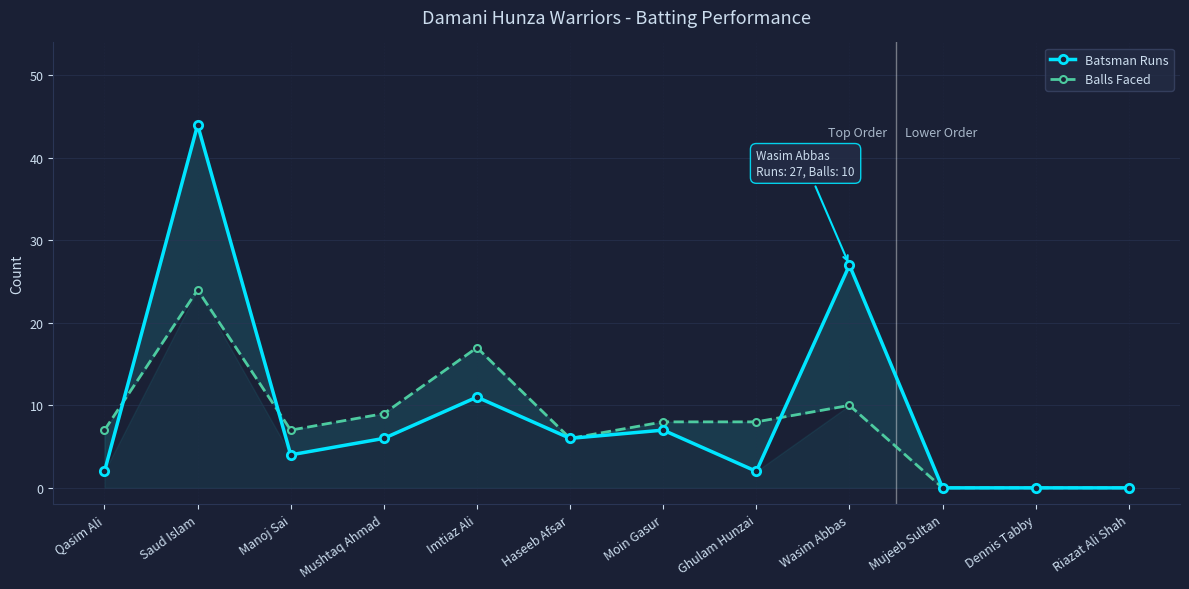

Reading left to right, what are all the values shown in this chart?

Batsman Runs: Qasim Ali=2	Saud Islam=44	Manoj Sai=4	Mushtaq Ahmad=6	Imtiaz Ali=11	Haseeb Afsar=6	Moin Gasur=7	Ghulam Hunzai=2	Wasim Abbas=27	Mujeeb Sultan=0	Dennis Tabby=0	Riazat Ali Shah=0
Balls Faced: Qasim Ali=7	Saud Islam=24	Manoj Sai=7	Mushtaq Ahmad=9	Imtiaz Ali=17	Haseeb Afsar=6	Moin Gasur=8	Ghulam Hunzai=8	Wasim Abbas=10	Mujeeb Sultan=0	Dennis Tabby=0	Riazat Ali Shah=0